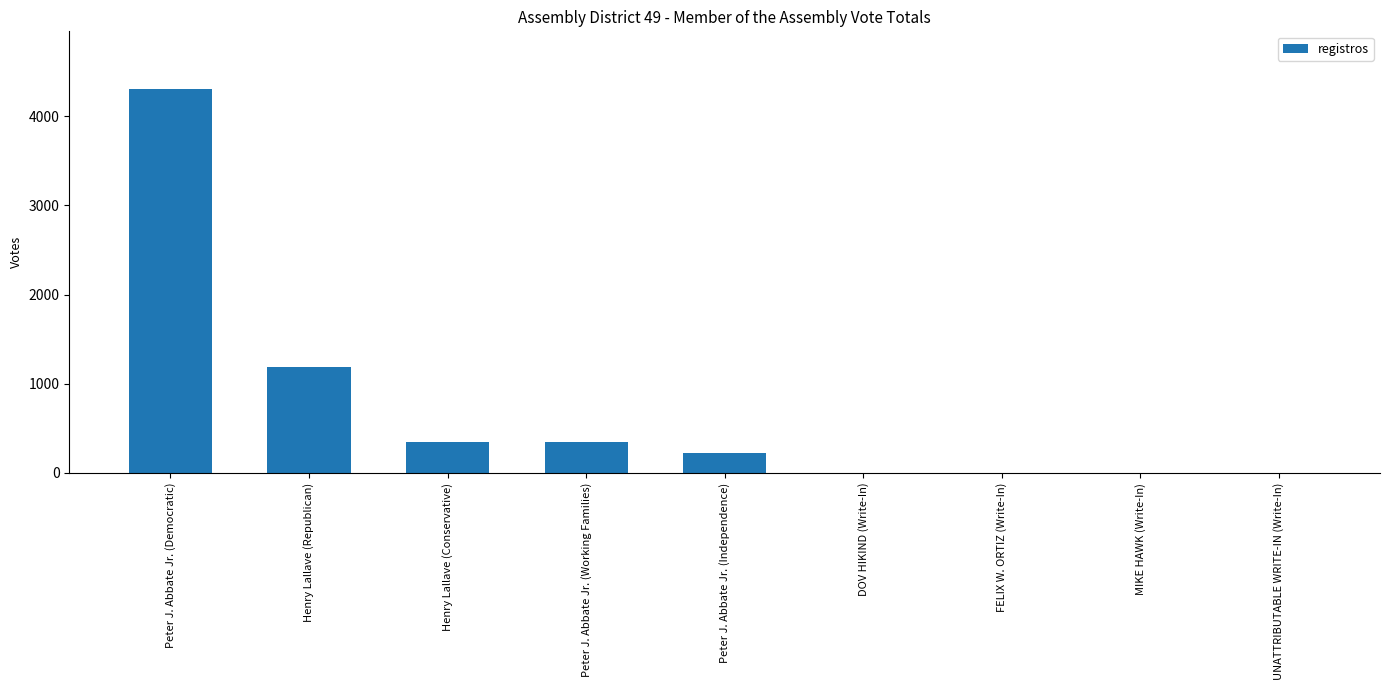

The chart shows a value of 346 at Henry Lallave (Conservative). True or false?

True